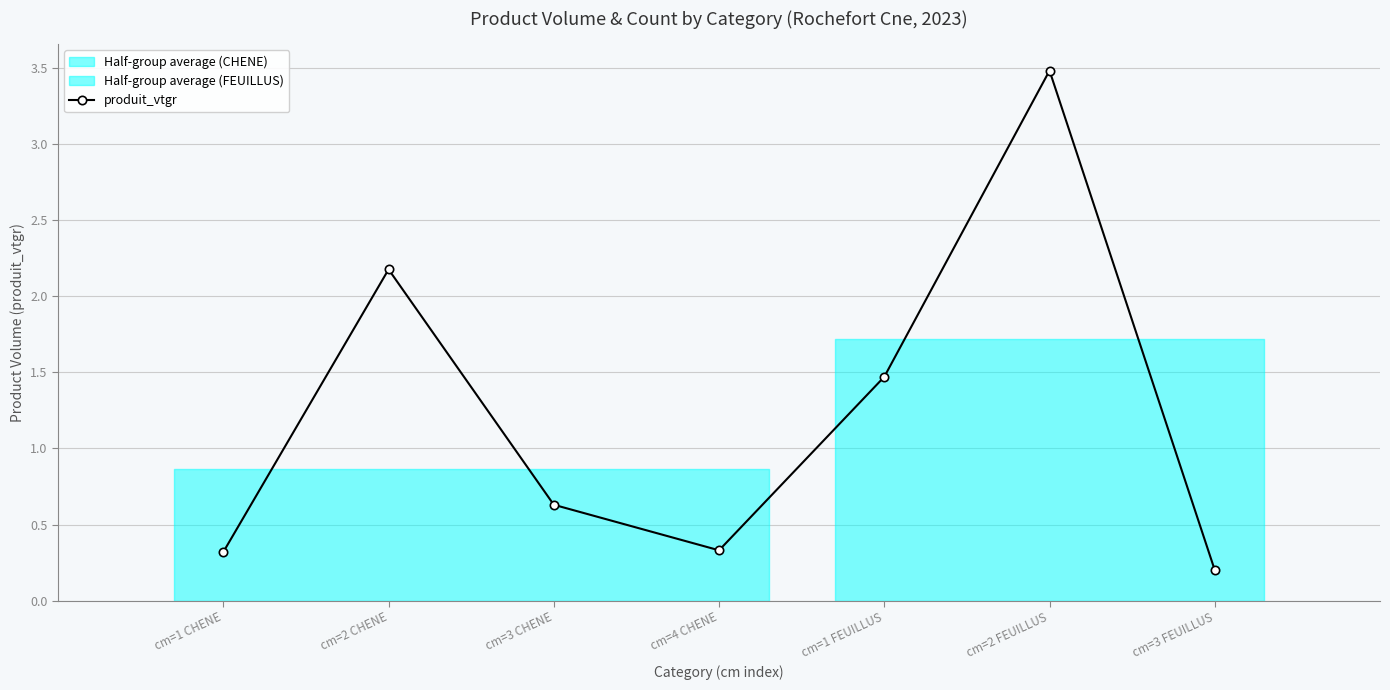

What is the greatest value displayed?

3.5